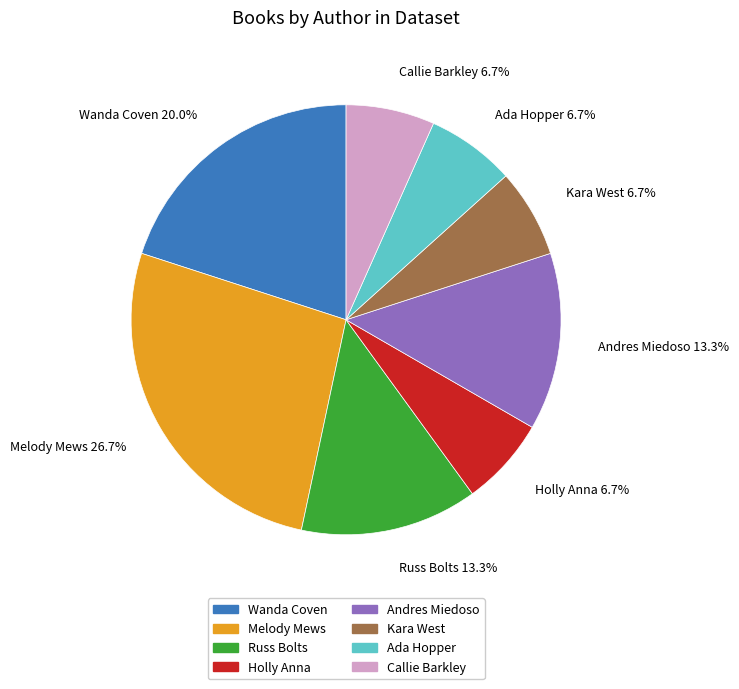

Approximately how many times larger is the value at Wanda Coven compared to Kara West?

3.0